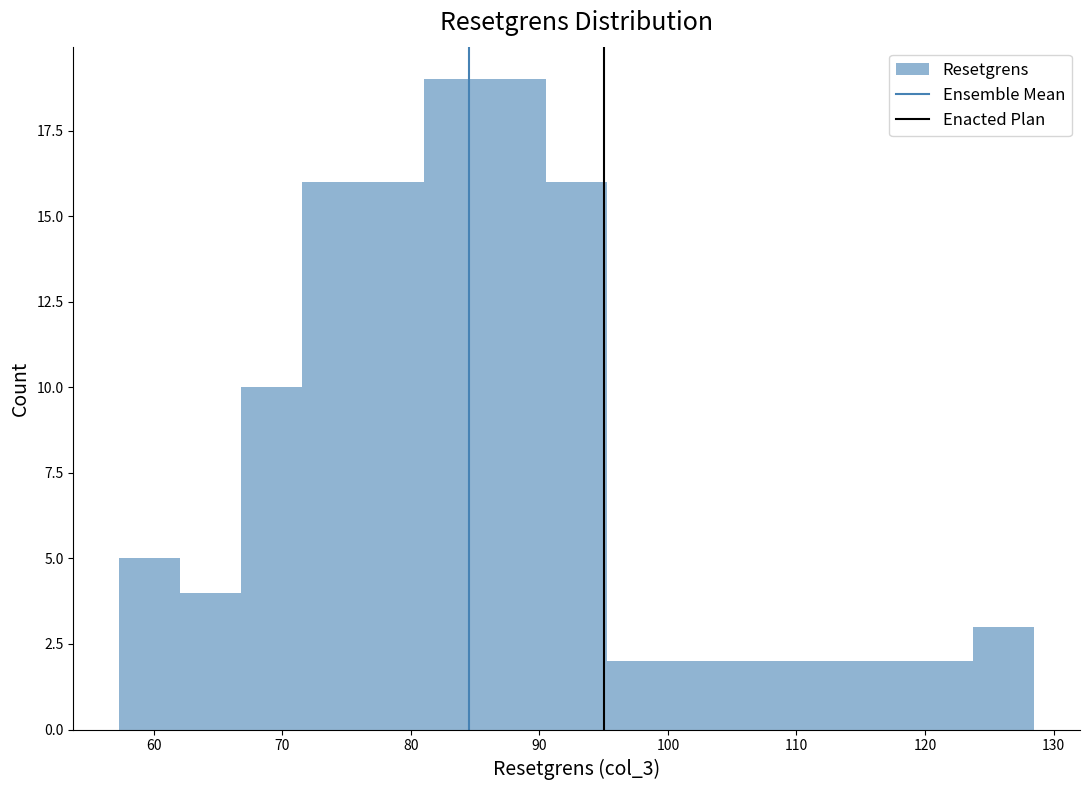

How tall is the bar that spans 81 to 86 on the x-axis? Neither the bar edges nor the heights are printed on the chart, so give them approximately, as read against the axes.

19